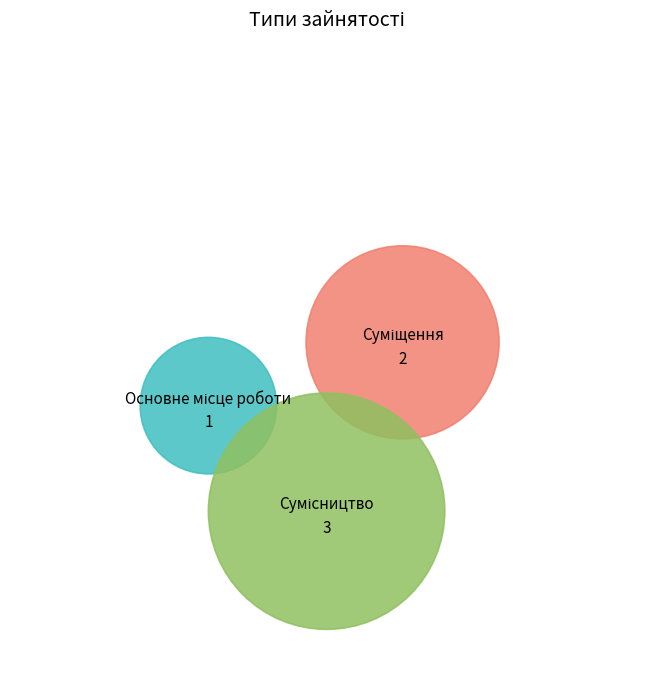

To the nearest percent, what percentage of the pie is Сумісництво?

50%